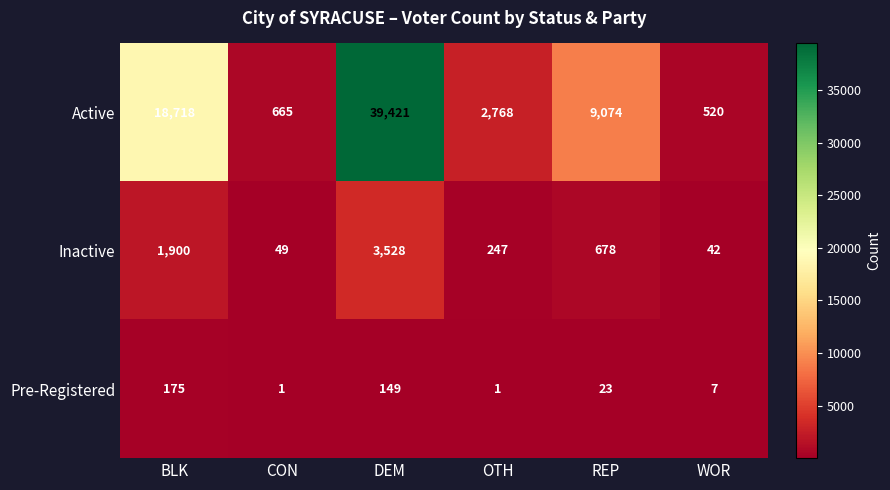

What is the spread (max minus min) of values at WOR?

513